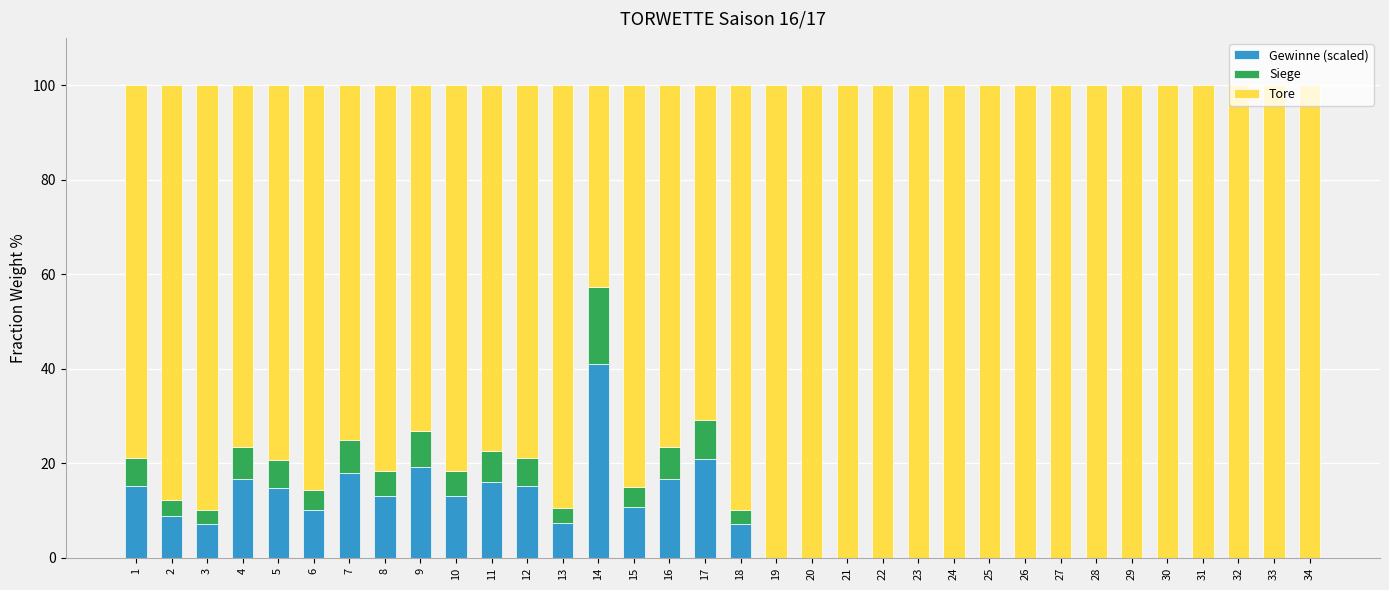

What is the total value across all series at 27?

100.0